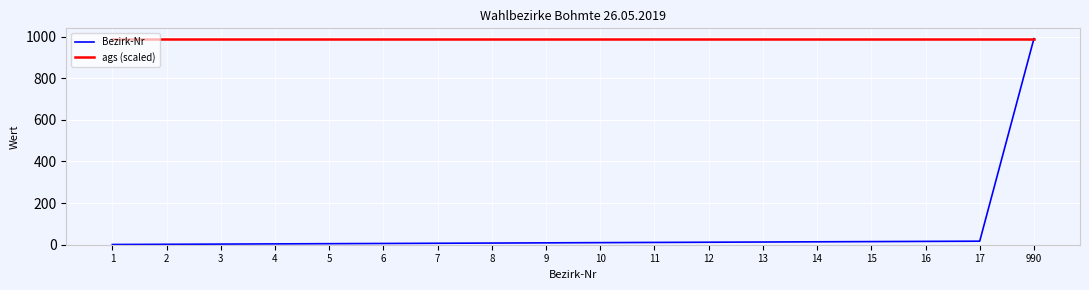

Is the value of ags (scaled) at 8 greater than the value of Bezirk-Nr at 1?

Yes